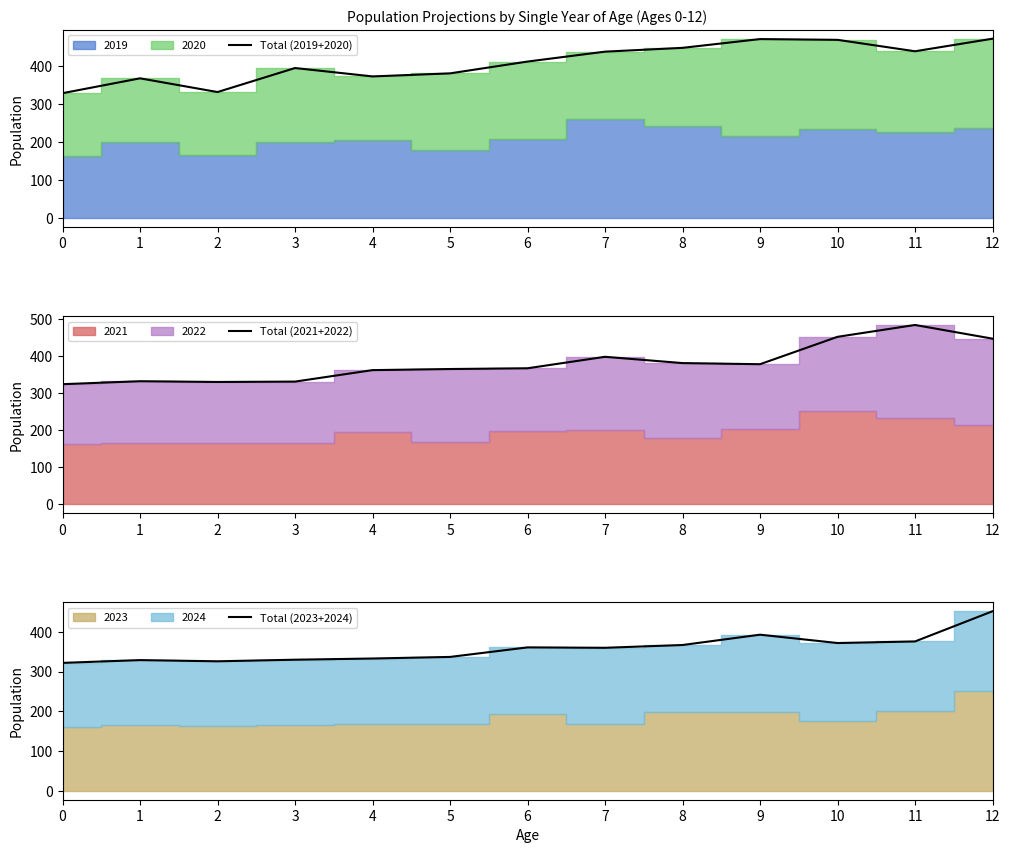

The value of Total (2021+2022) at 0 is 325. True or false?

True